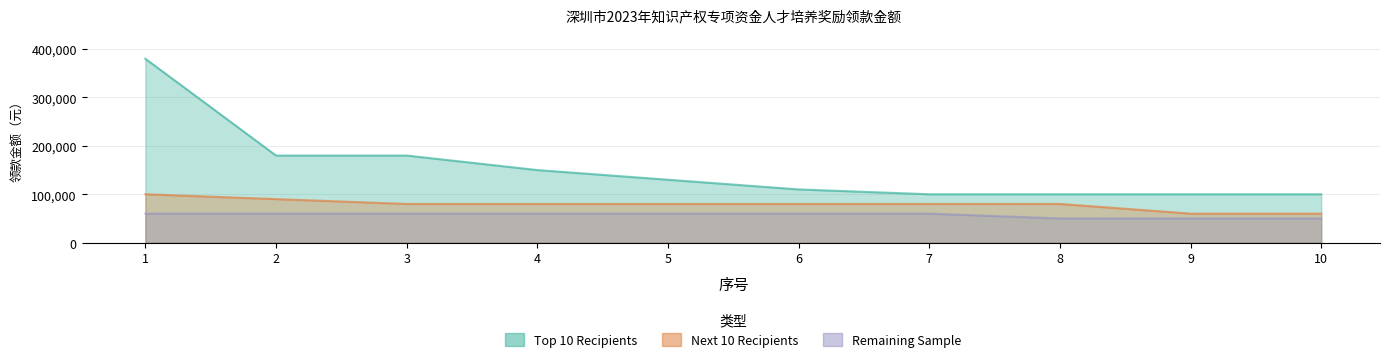

True or false: Top 10 Recipients and Remaining Sample intersect in this chart.

False